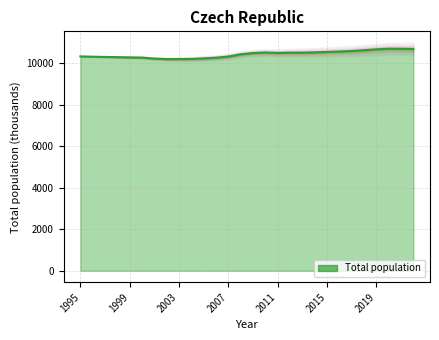

Approximately how many times larger is the value at 2013 compared to 2007?

1.0